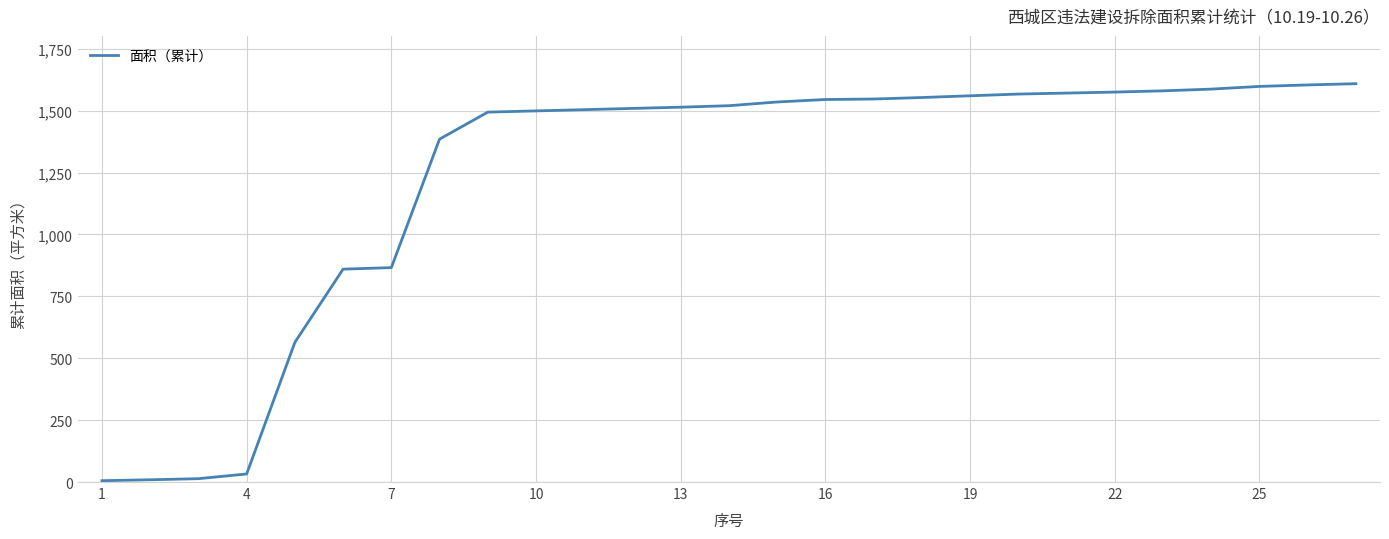

What is the difference between the maximum and minimum values?

1603.4